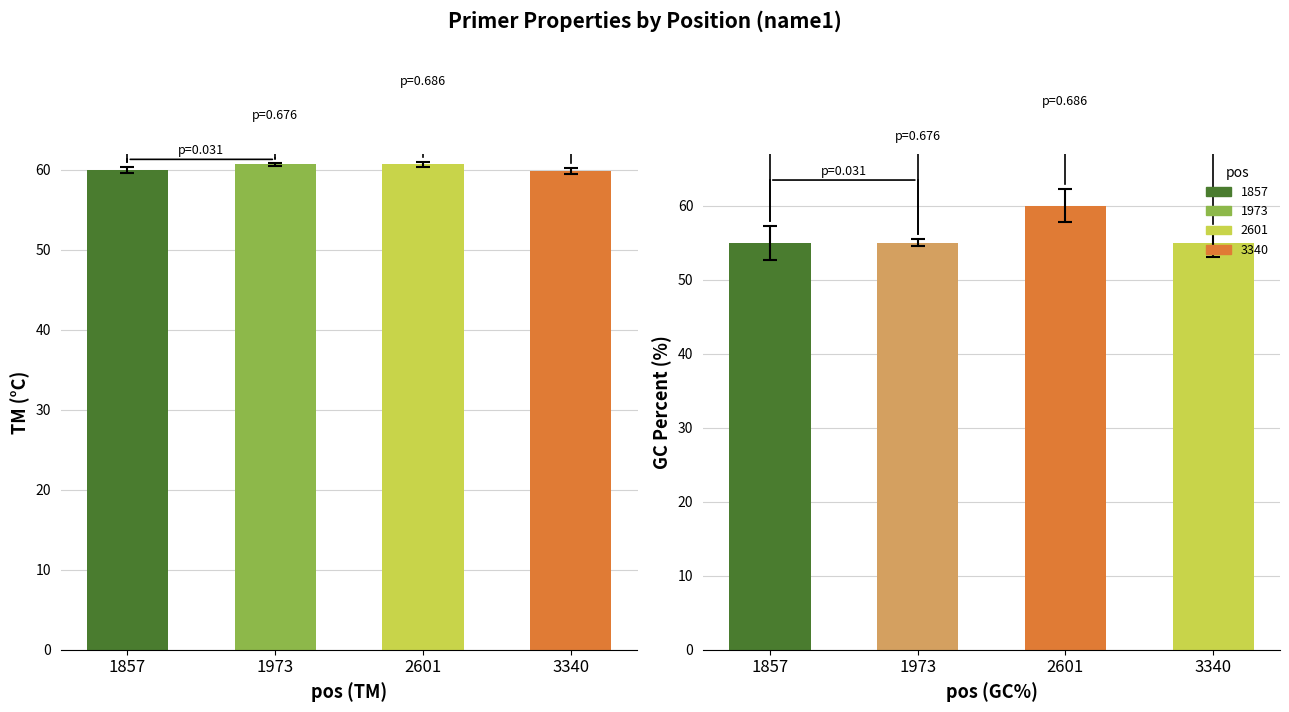

What is the lowest value of the PRIMER_RIGHT_0_GC_PERCENT series?

55.0